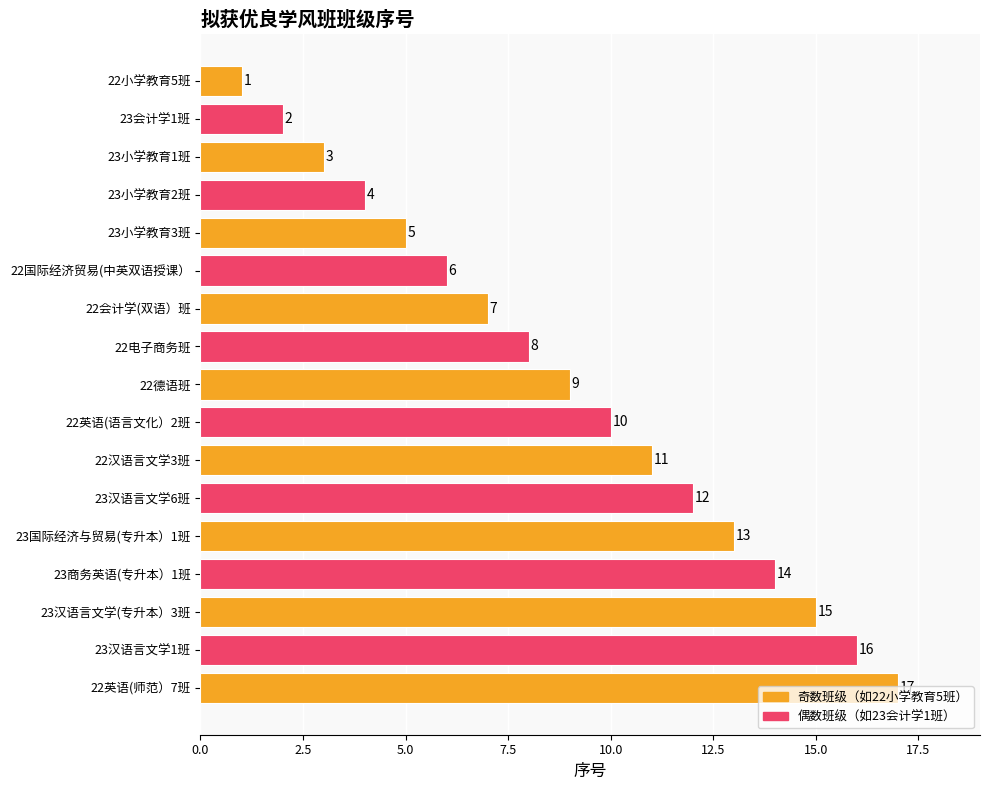

At which category does the chart reach its peak across all series?

22英语(师范）7班